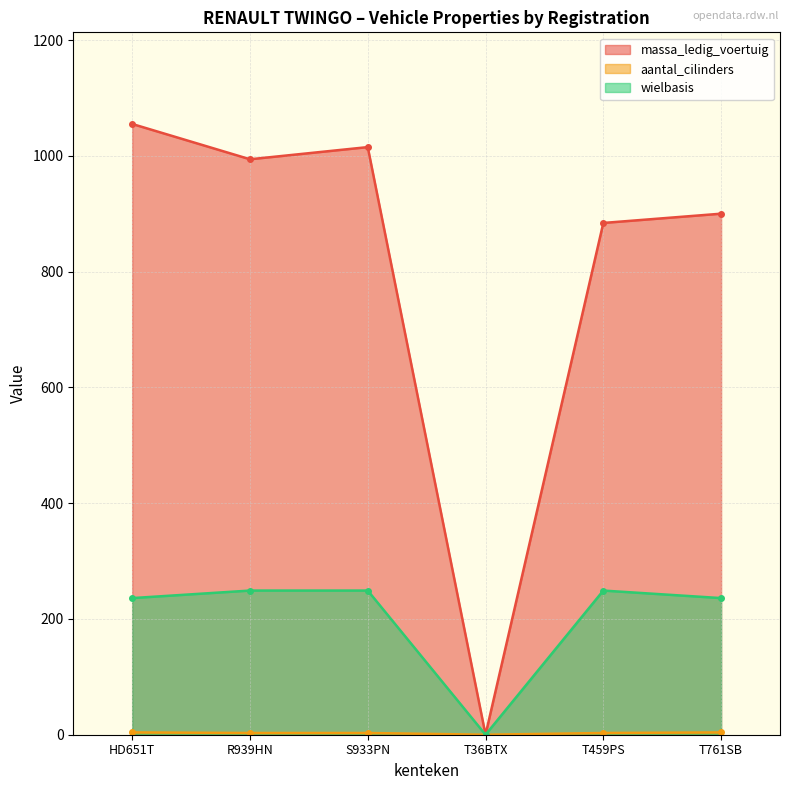

What is the difference between the aantal_cilinders values at HD651T and R939HN?

1